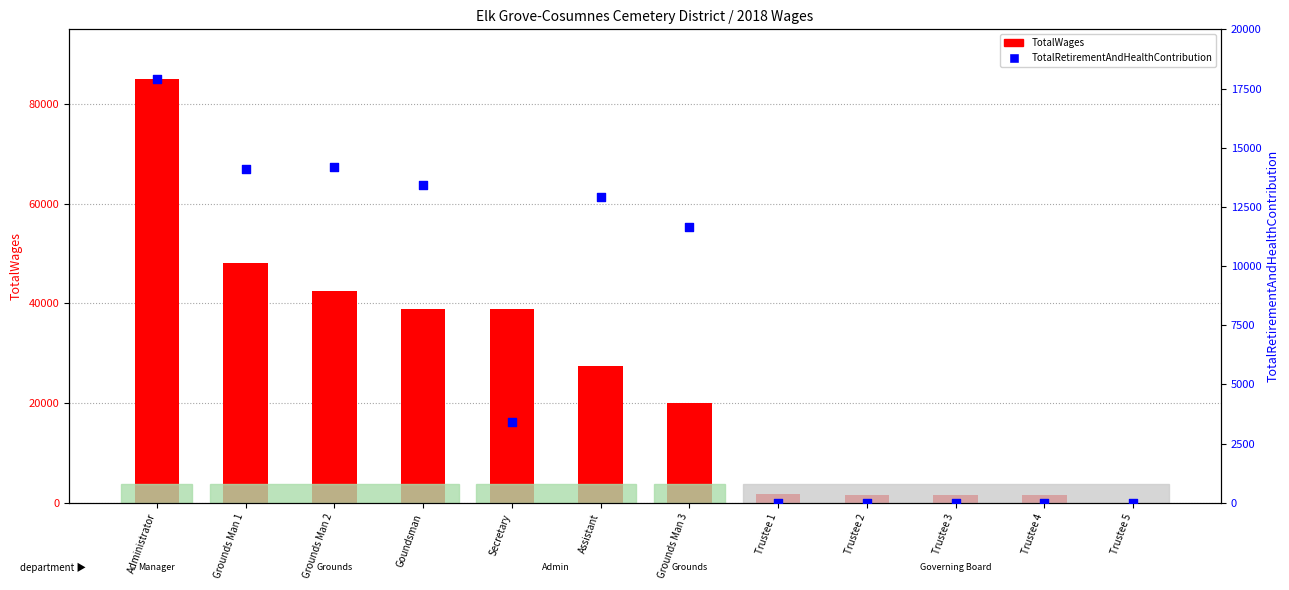

At how many categories does at least one series exceed 5293?

7